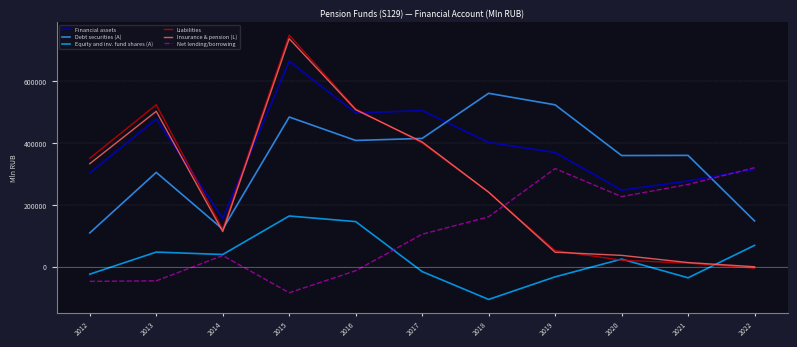

How many interior local peaks does the Insurance & pension (L) series have?

2